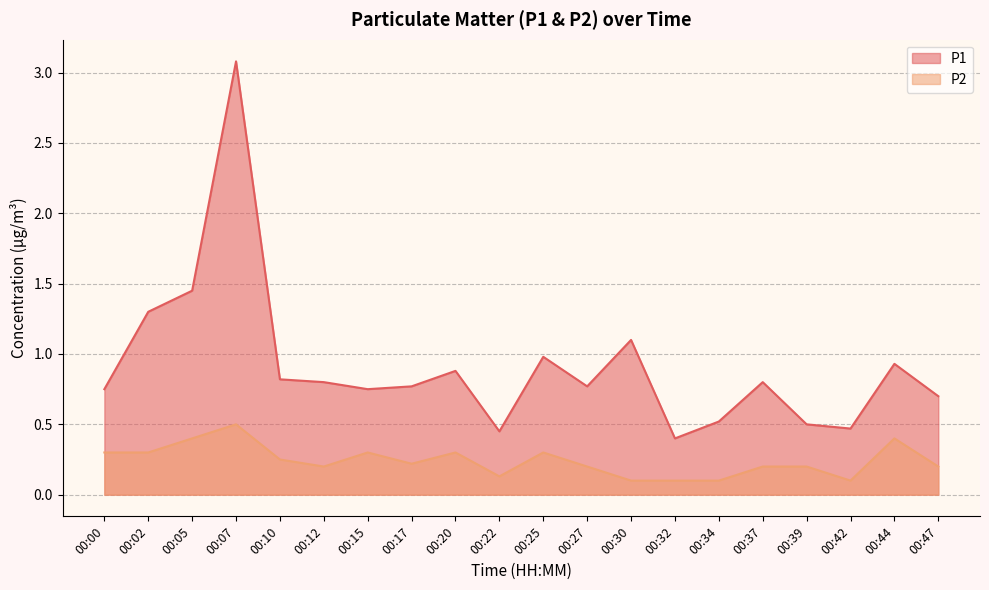

True or false: P2 has a value of 0.3 at 00:25.

True